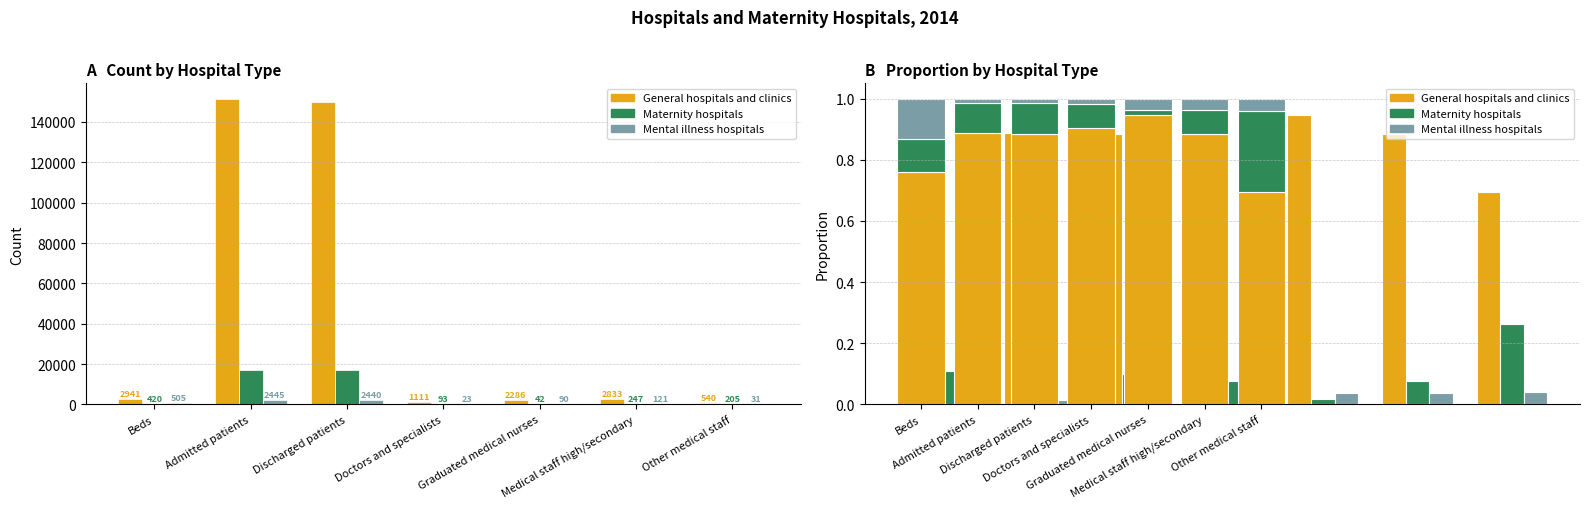

What are all the series names shown in the legend?

General hospitals and clinics, Maternity hospitals, Mental illness hospitals